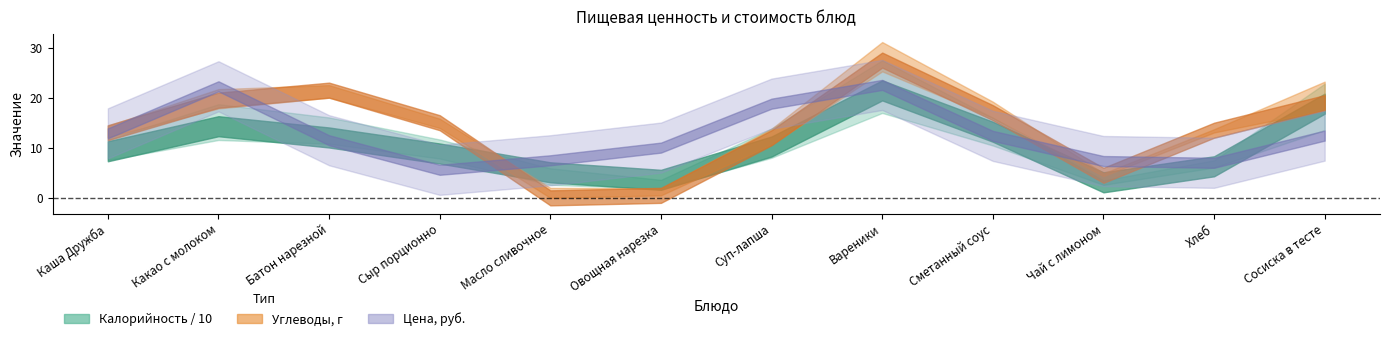

True or false: Калорийность and Жиры cross at least once.

False